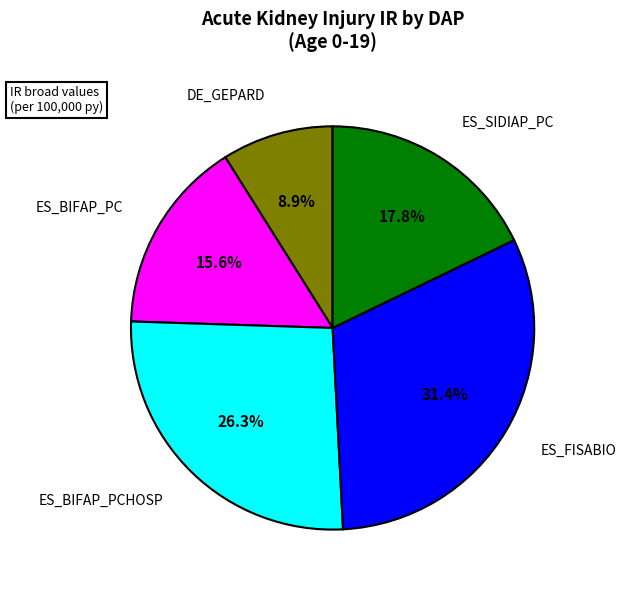

Is there a majority slice in this chart?

No